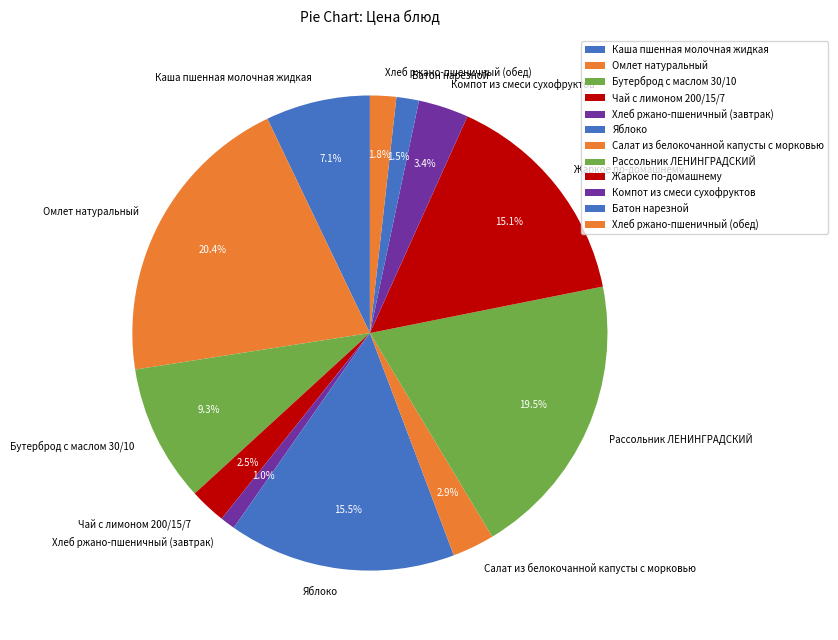

Is it true that Бутерброд с маслом 30/10 is 9% of the pie?

True